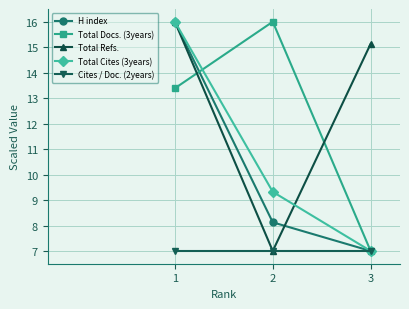

What are all the series names shown in the legend?

H index, Total Docs. (3years), Total Refs., Total Cites (3years), Cites / Doc. (2years)